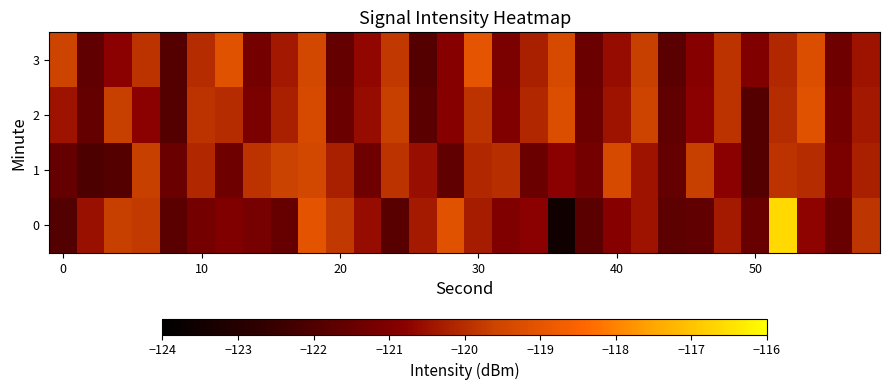

Count the number of categories in the chart.

30